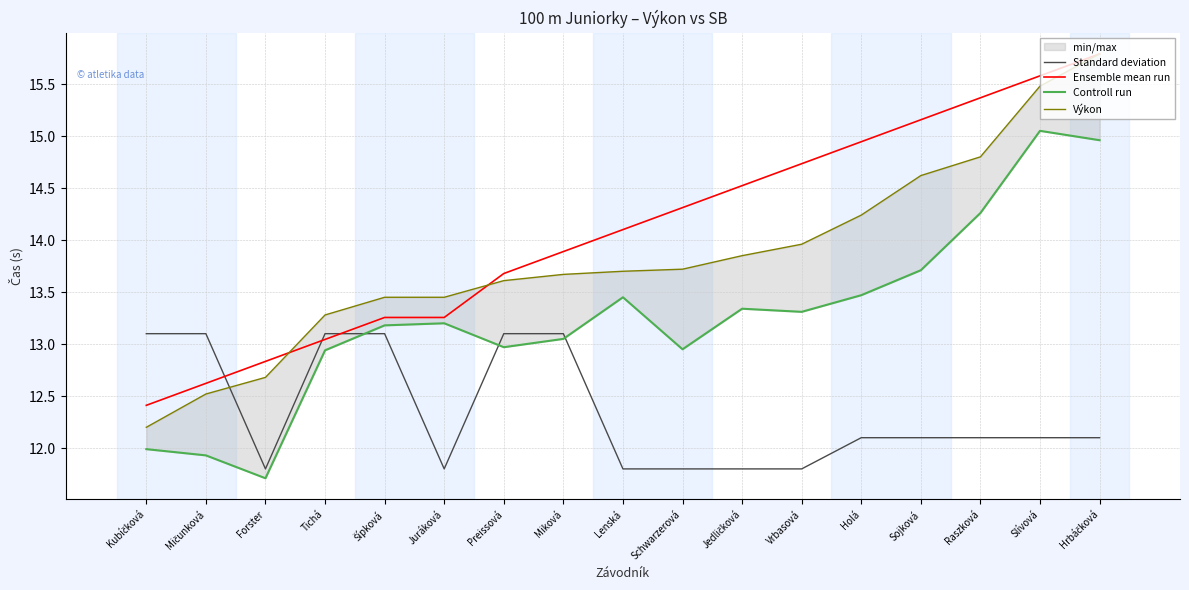

Where does the Ensemble mean run series first go above 14?

Lenská